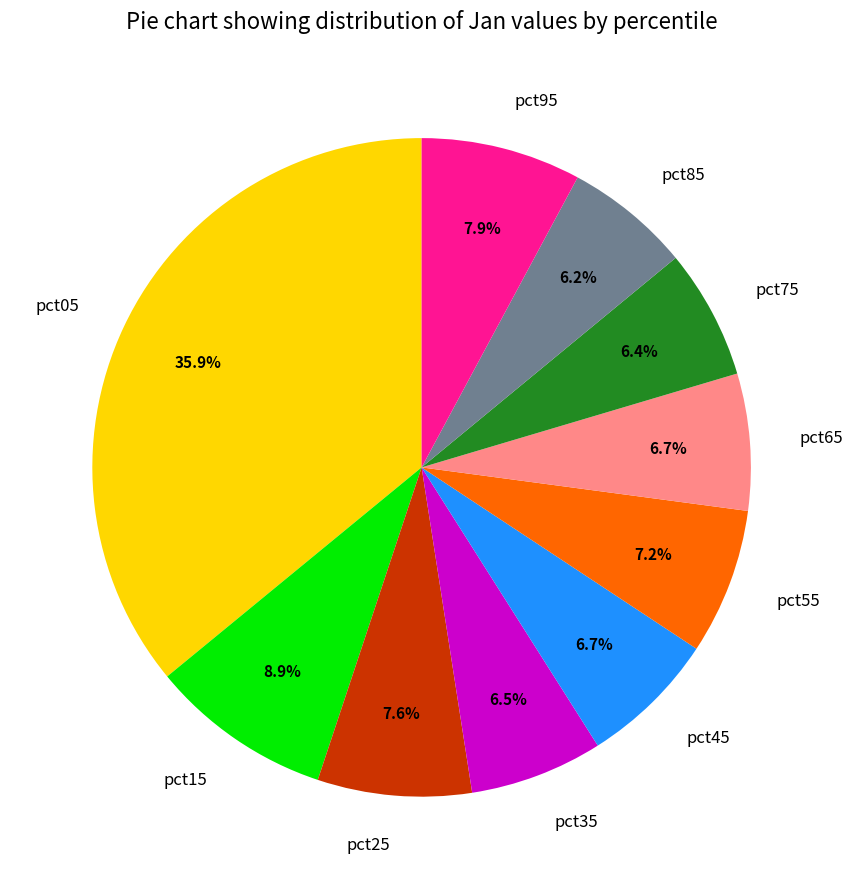

What is the largest slice in the pie chart?

pct05